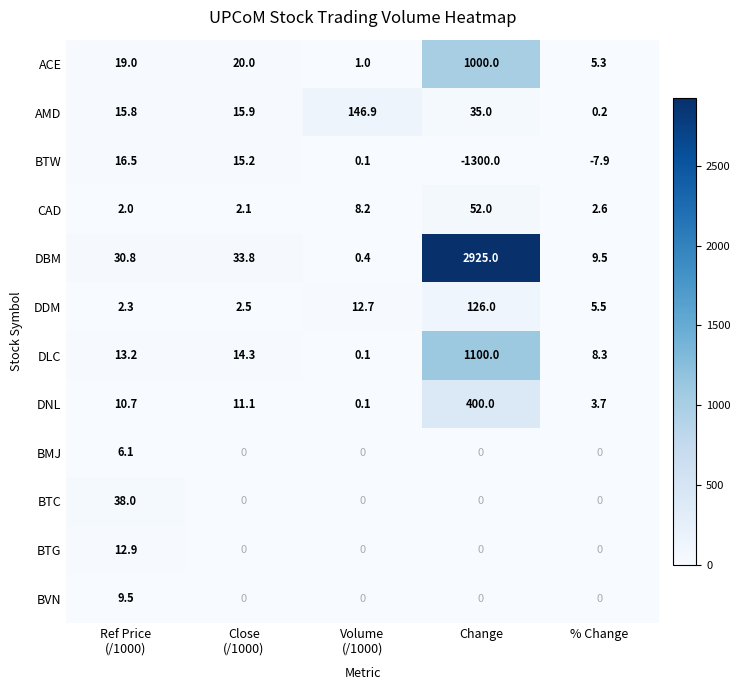

How many categories are shown in the chart?

5